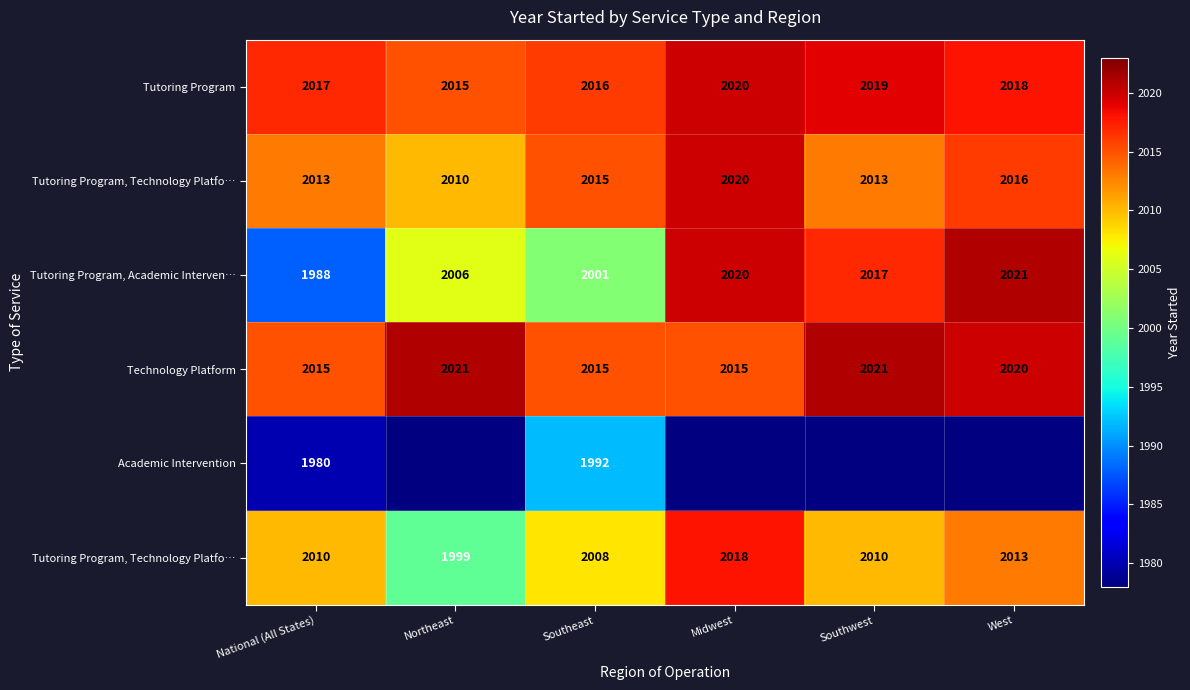

At which category is the sum across all series the highest?

Southeast